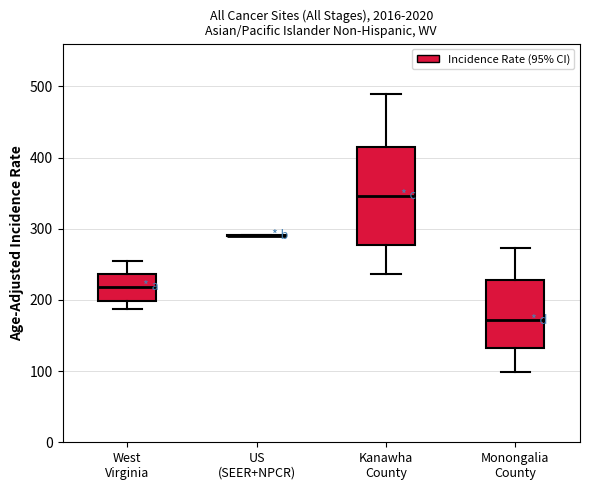

Reading left to right, read every box against the y-axis: the position of its median line, the range the box covers, and the ends of its whiskers. The values are not printed on the chart, so give them approximately, as read against the axis.

West Virginia: median 220, box 200 to 240, whiskers 190 to 250
US (SEER+NPCR): box collapsed to a line at 290, whiskers 290 to 290
Kanawha County: median 350, box 280 to 420, whiskers 240 to 490
Monongalia County: median 170, box 130 to 230, whiskers 100 to 270